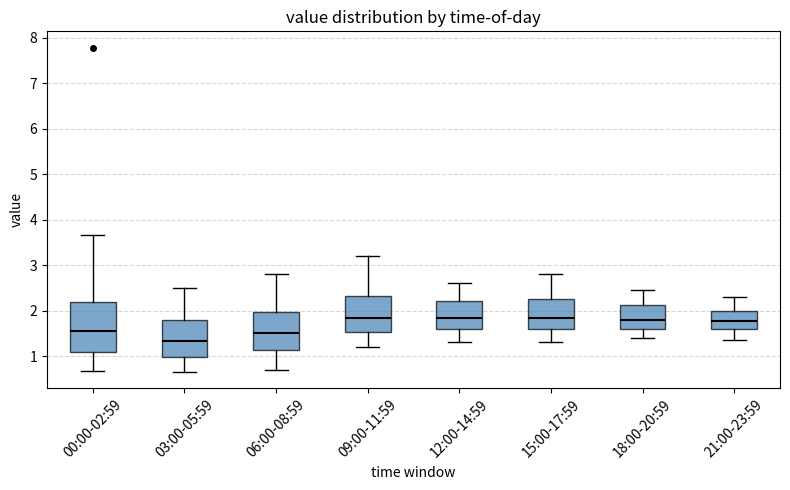

Which box has the lowest median line?

03:00-05:59